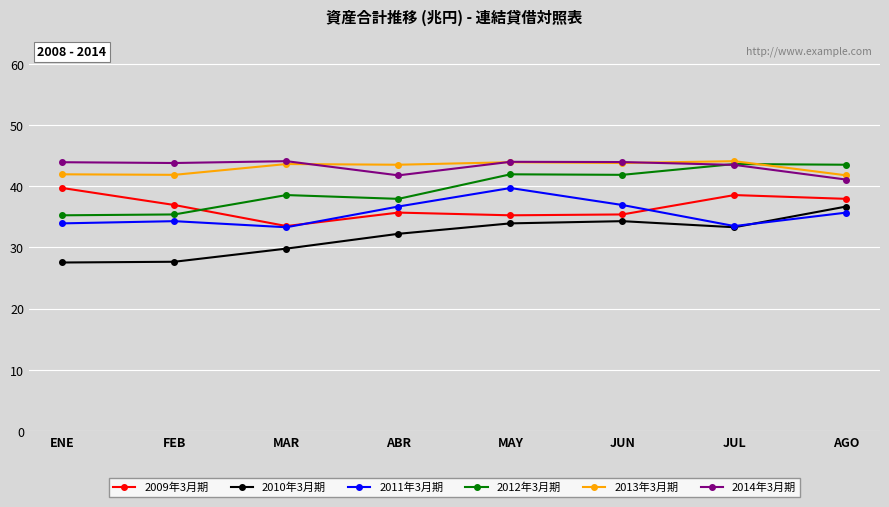

True or false: 2011年3月期 has more than 0 points higher than both neighbors.

True